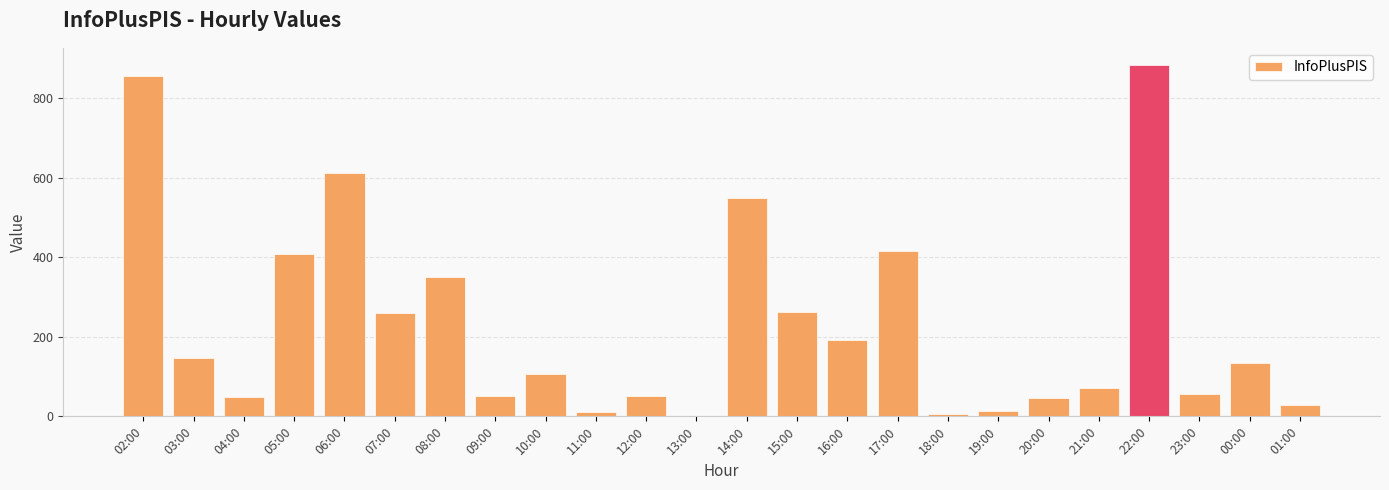

Between 23:00 and 01:00, which is larger?

23:00